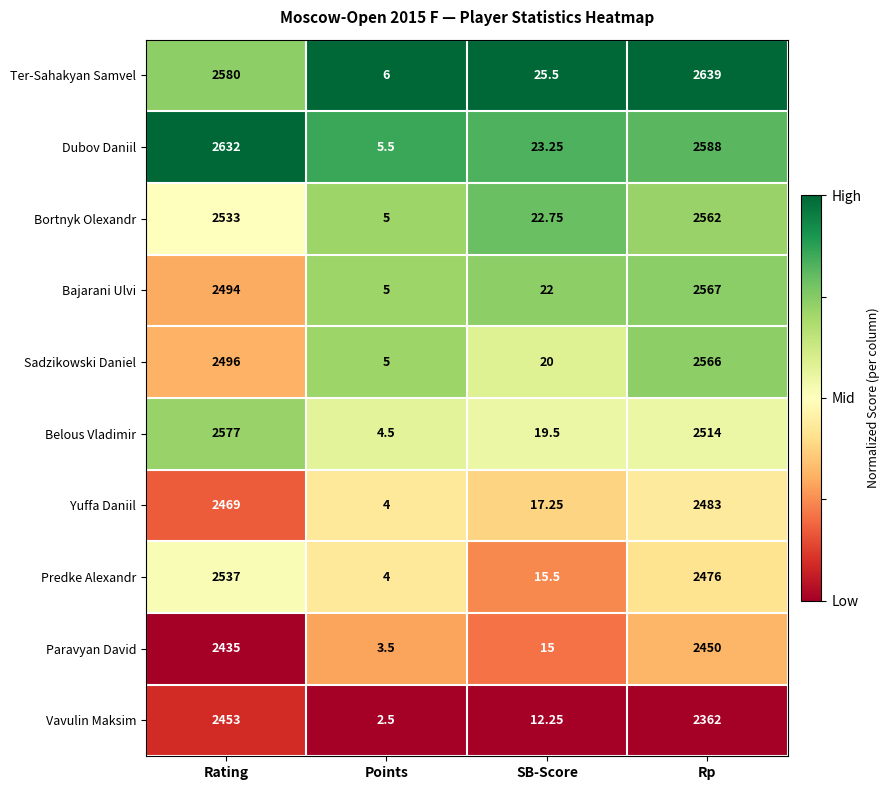

Which series changed the most between Points and SB-Score?

Ter-Sahakyan Samvel